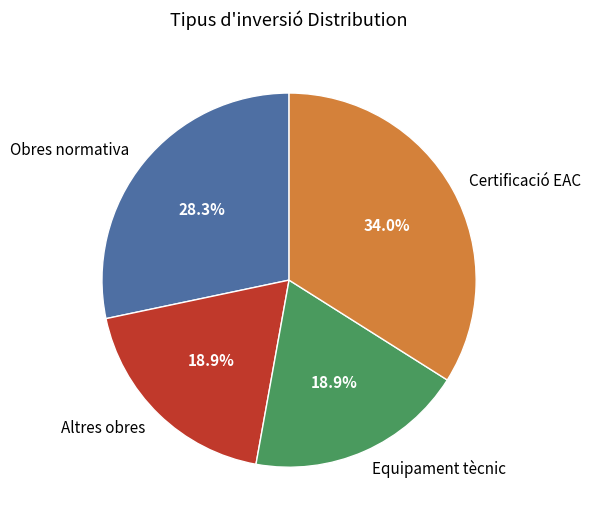

To the nearest percent, what is the average slice percentage?

25%